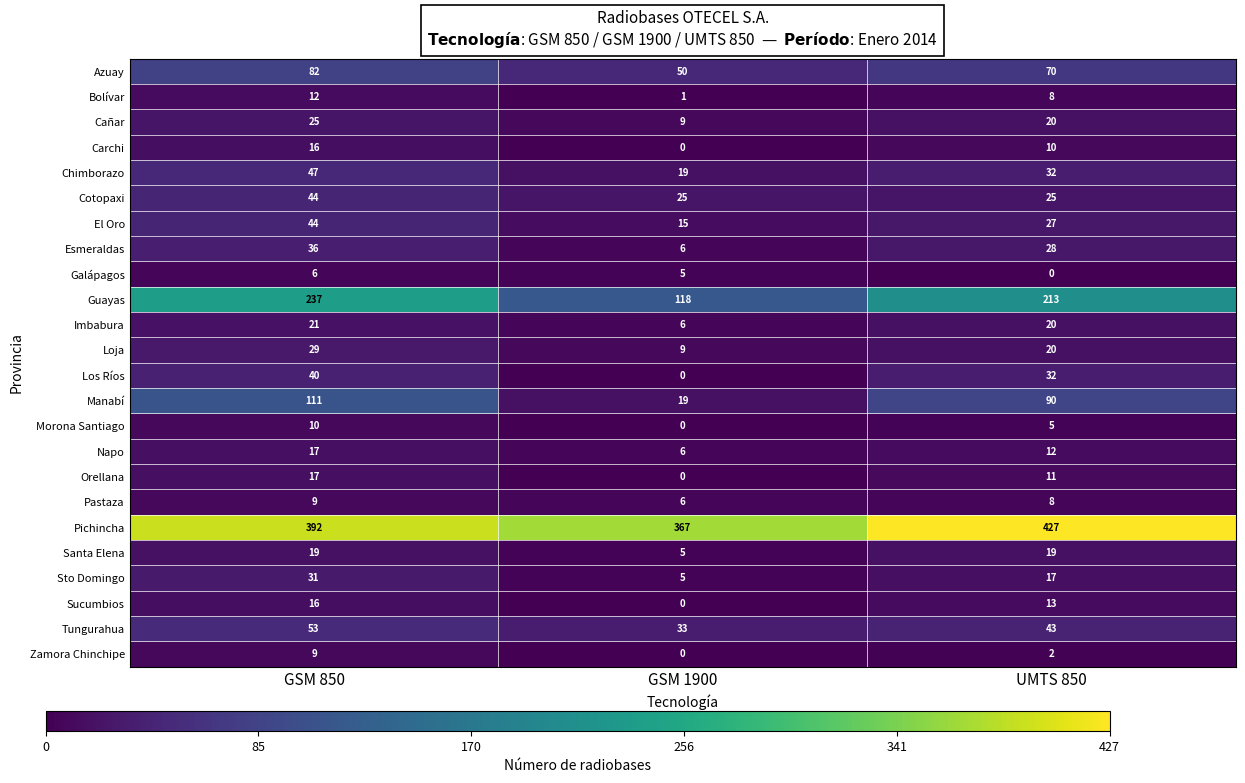

How many data points does each series have?

3